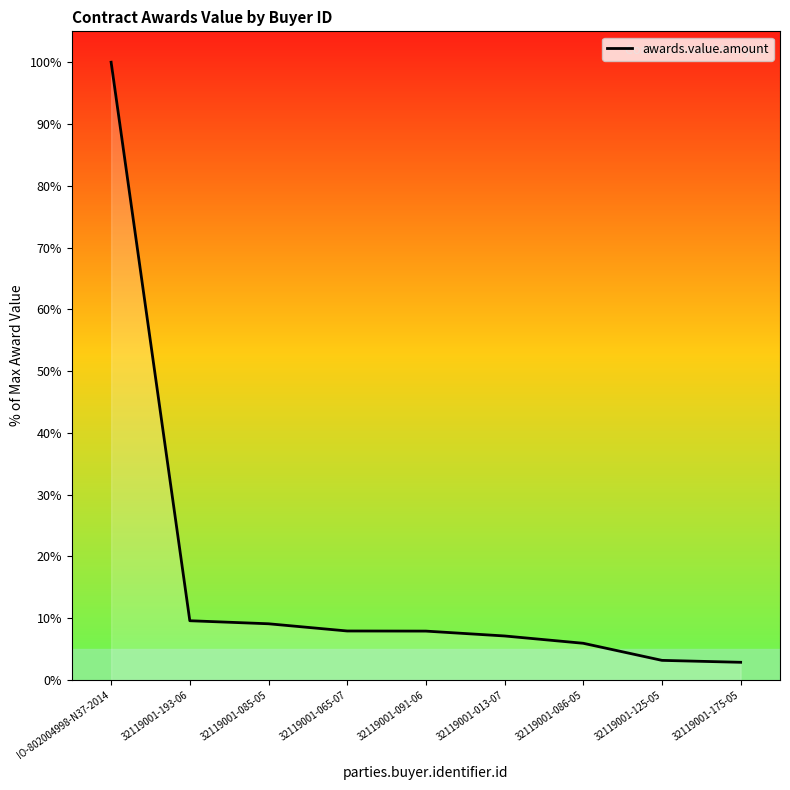

Reading left to right, list all the values displayed in this chart.

100.0	9.6	9.1	7.9	7.9	7.1	5.9	3.2	2.8